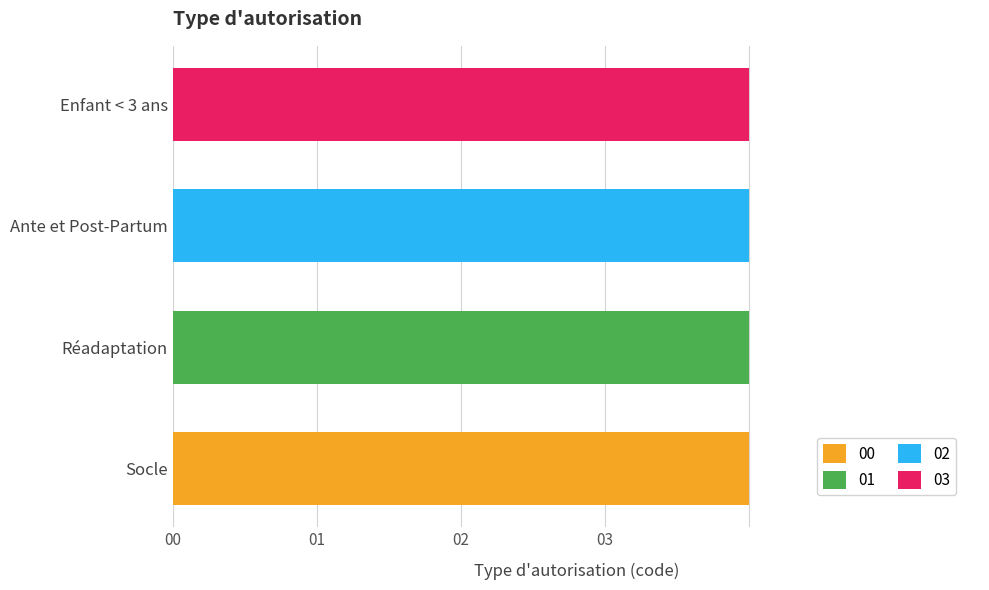

What is the value of the 01 bar at the 2nd from the left?

1